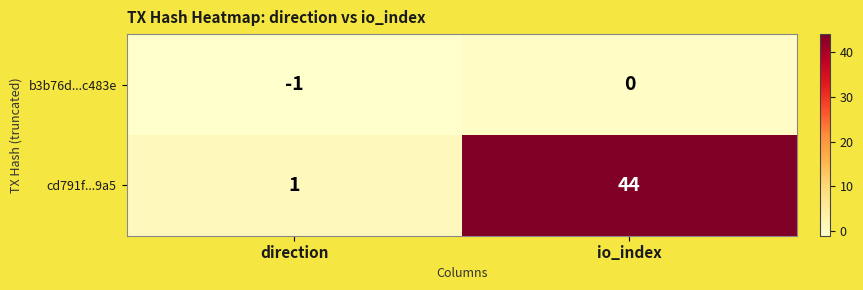

Reading right to left, list all the values displayed in this chart.

b3b76d...c483e: io_index=0	direction=-1
cd791f...9a5: io_index=44	direction=1